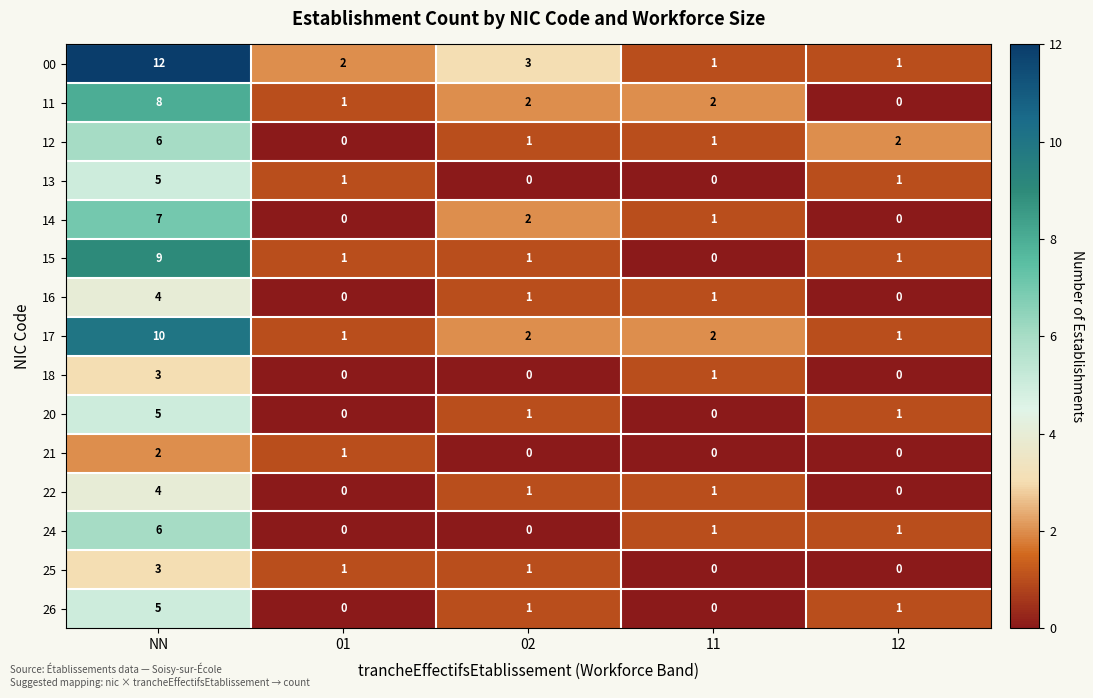

What is the greatest value displayed?

12